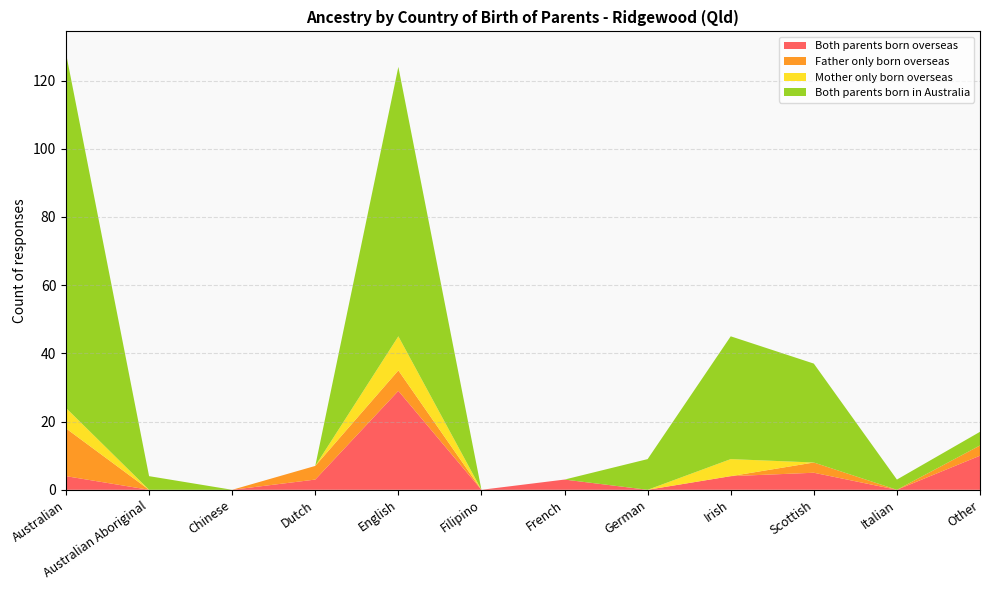

Reading right to left, what are all the values shown in this chart?

Both parents born overseas: Other=10	Italian=0	Scottish=5	Irish=4	German=0	French=3	Filipino=0	English=29	Dutch=3	Chinese=0	Australian Aboriginal=0	Australian=4
Father only born overseas: Other=3	Italian=0	Scottish=3	Irish=0	German=0	French=0	Filipino=0	English=6	Dutch=4	Chinese=0	Australian Aboriginal=0	Australian=14
Mother only born overseas: Other=0	Italian=0	Scottish=0	Irish=5	German=0	French=0	Filipino=0	English=10	Dutch=0	Chinese=0	Australian Aboriginal=0	Australian=6
Both parents born in Australia: Other=4	Italian=3	Scottish=29	Irish=36	German=9	French=0	Filipino=0	English=79	Dutch=0	Chinese=0	Australian Aboriginal=4	Australian=104